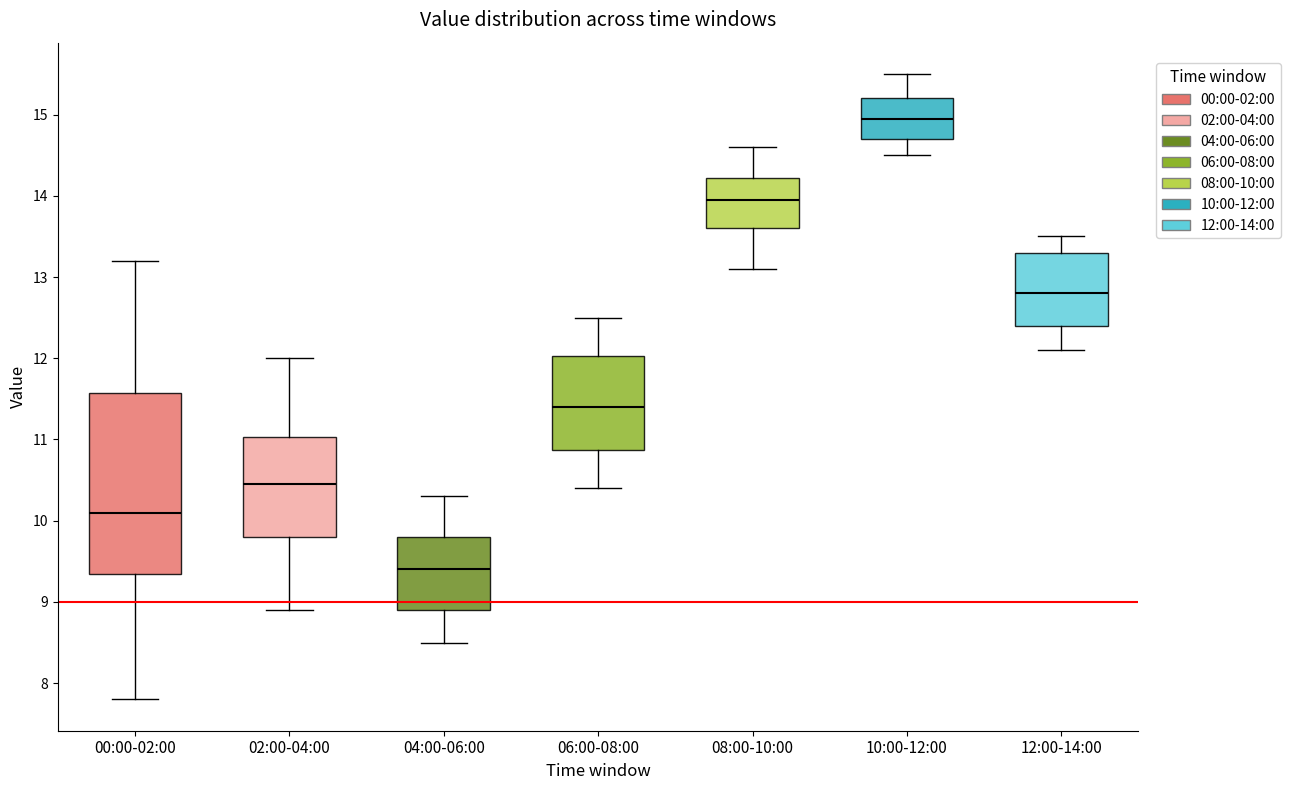

Which box's median line is the lowest?

04:00-06:00